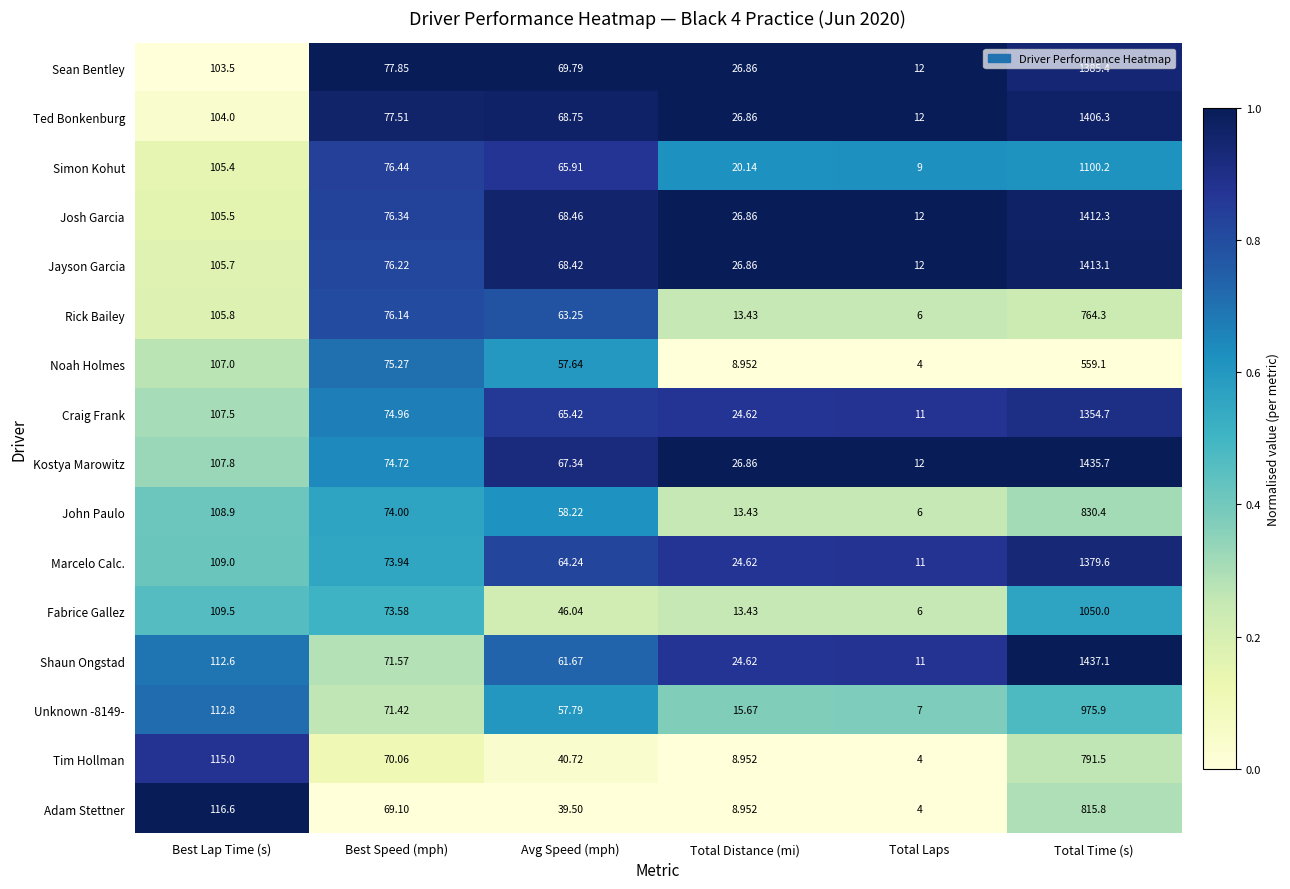

Which series has the widest spread of values?

Shaun Ongstad